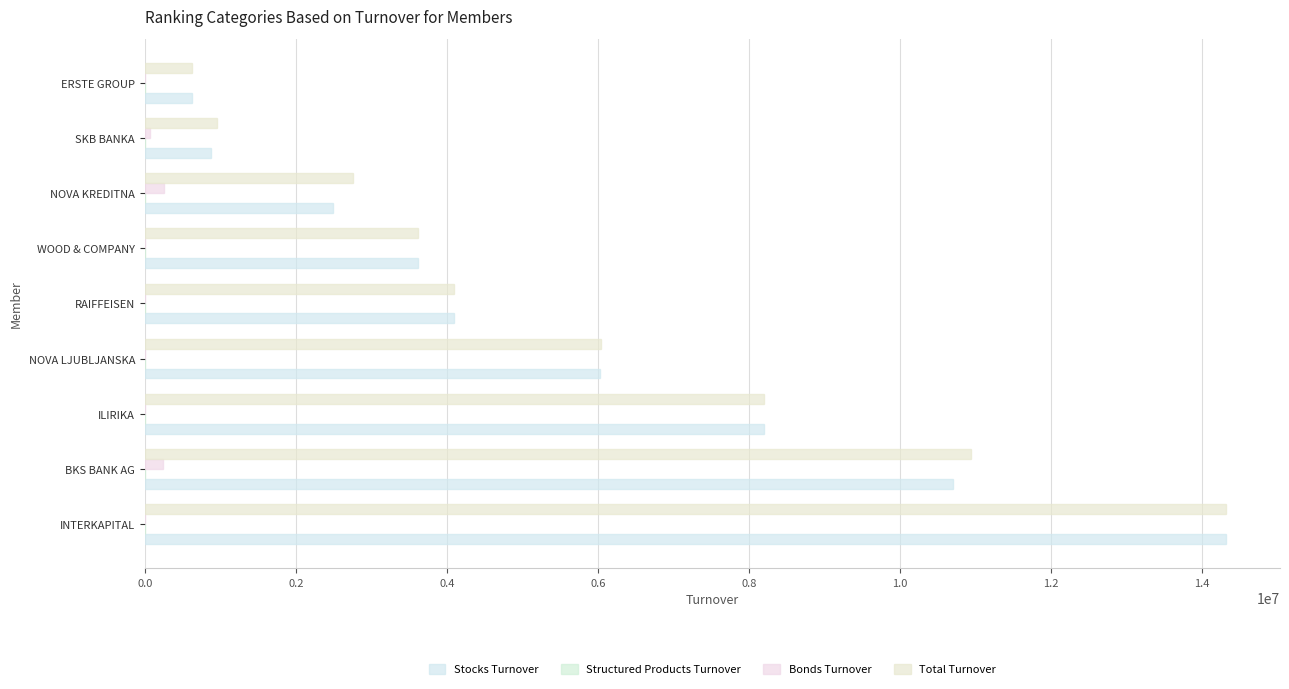

How many values in the Bonds Turnover series exceed 0?

4